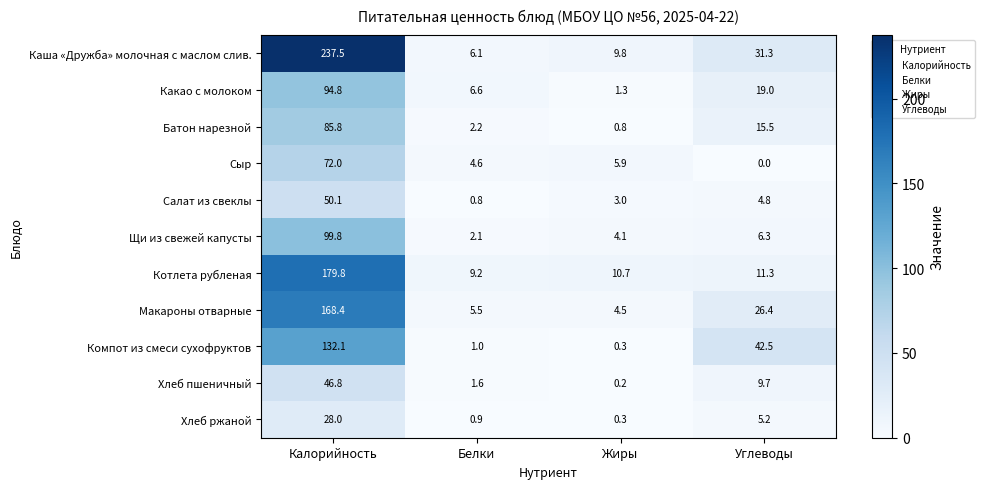

What is the difference between the Салат из свеклы values at Калорийность and Жиры?

47.1